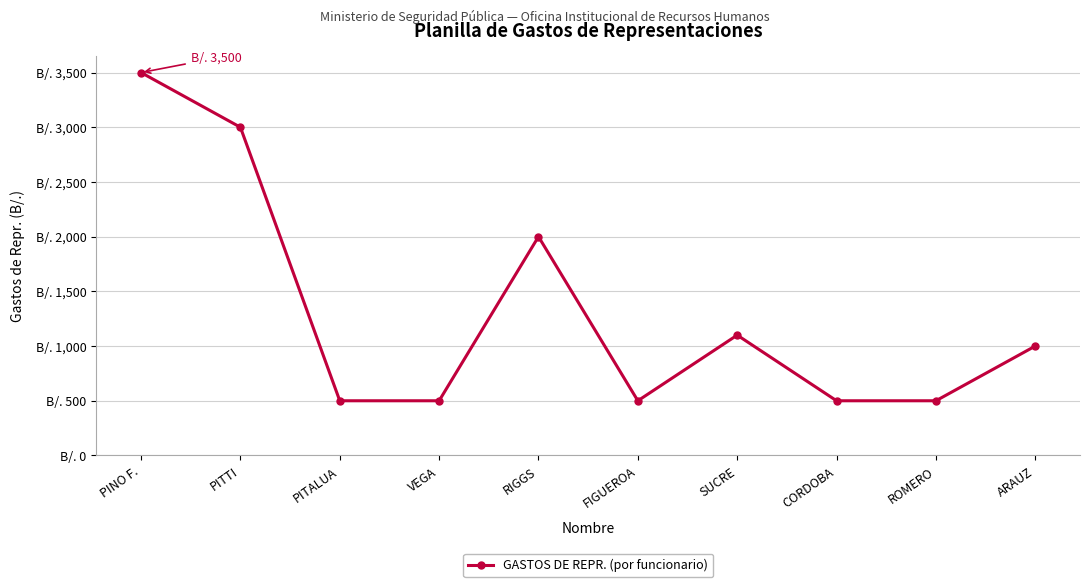

List the labels in order of value, largest first.

PINO F., PITTI, RIGGS, SUCRE, ARAUZ, PITALUA, VEGA, FIGUEROA, CORDOBA, ROMERO